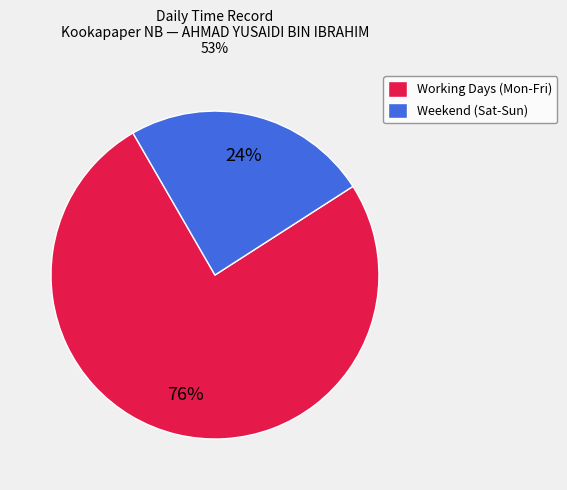

To the nearest percent, what is the difference between the largest and smallest slice percentages?

52%